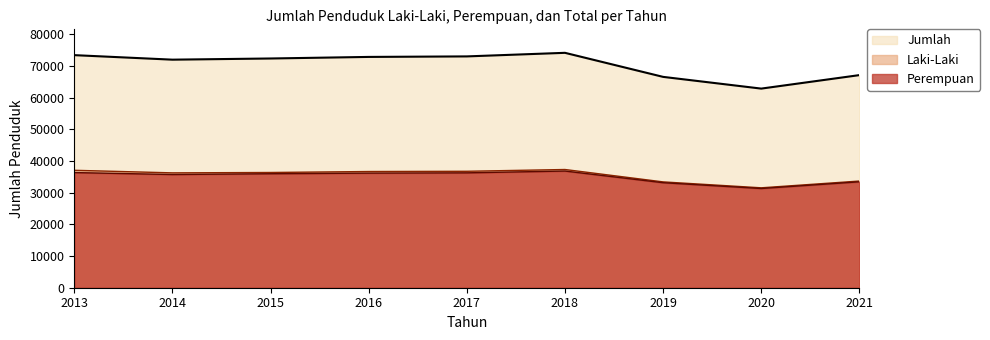

Reading right to left, list all the values displayed in this chart.

Laki-Laki: 2021=33669	2020=31533	2019=33402	2018=37310	2017=36750	2016=36674	2015=36371	2014=36251	2013=37062
Perempuan: 2021=33433	2020=31312	2019=33144	2018=36827	2017=36258	2016=36170	2015=35978	2014=35727	2013=36343
Jumlah: 2021=67102	2020=62845	2019=66546	2018=74137	2017=73008	2016=72844	2015=72349	2014=71978	2013=73405